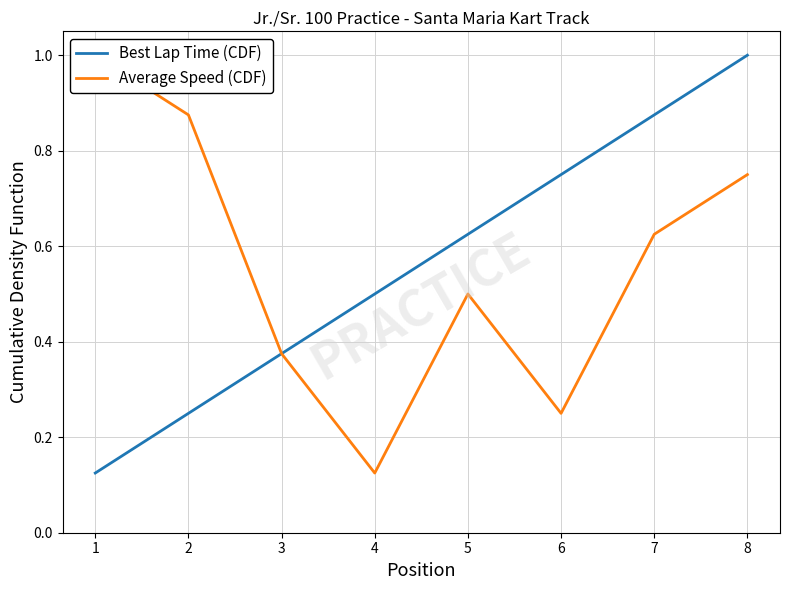

True or false: Average Speed (CDF) and Best Lap Time (CDF) cross at least once.

False